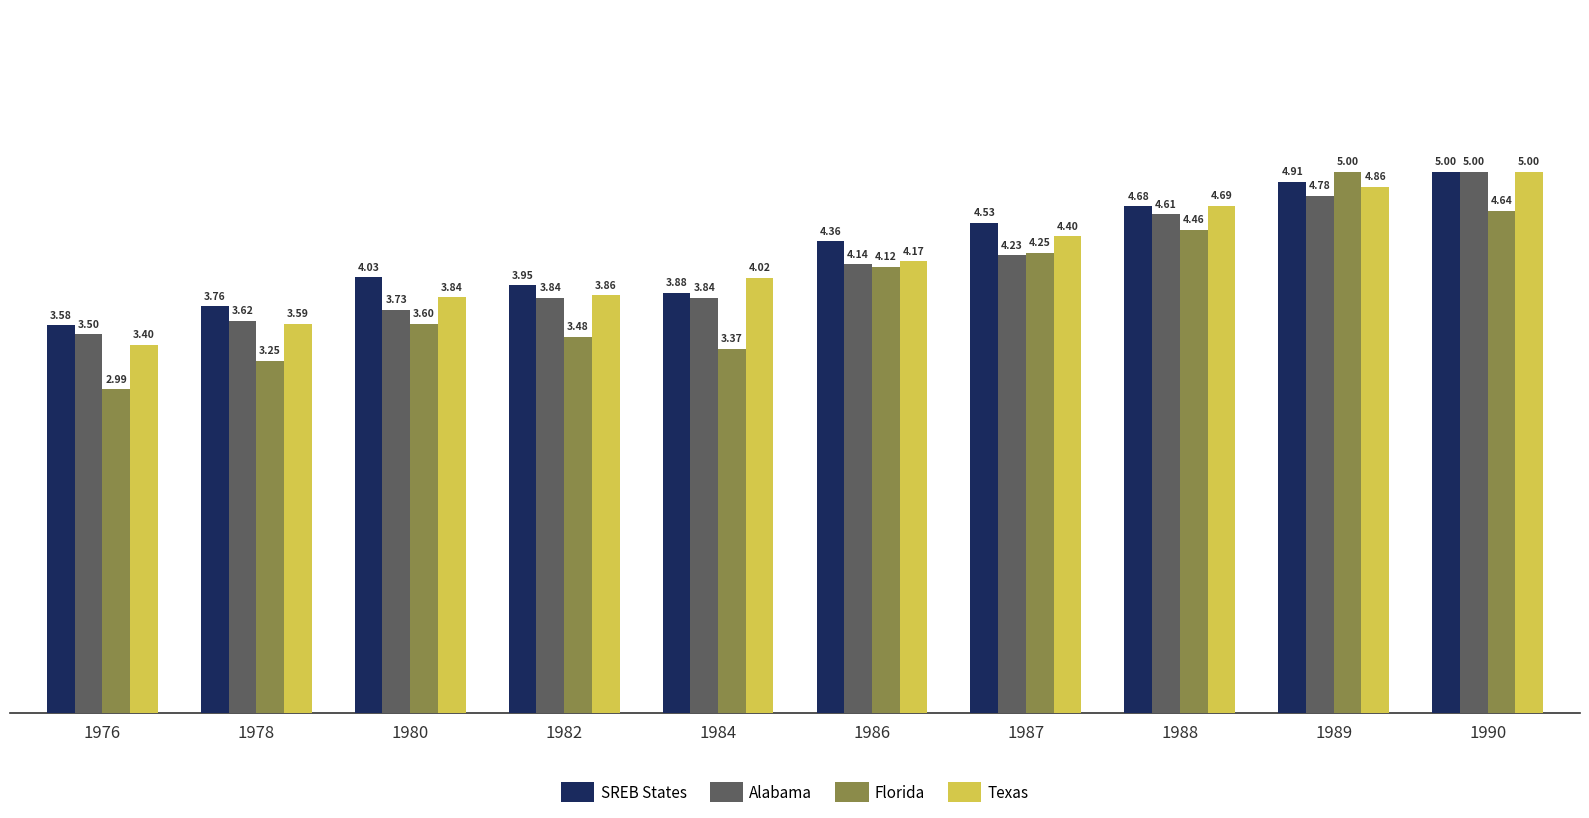

What are all the series names shown in the legend?

SREB States, Alabama, Florida, Texas